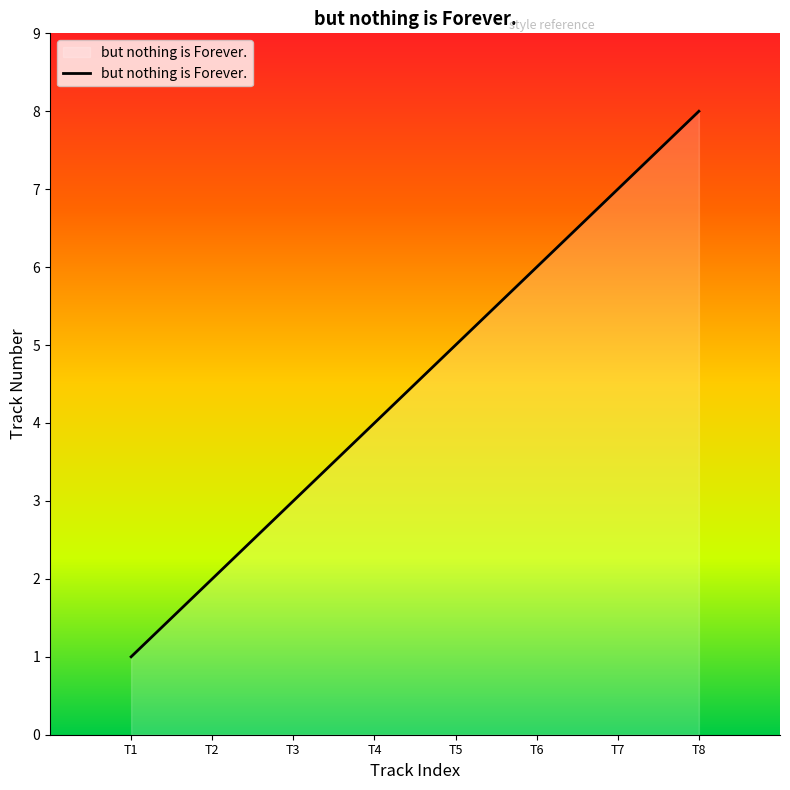

Rank the categories by value from lowest to highest.

T1, T2, T3, T4, T5, T6, T7, T8